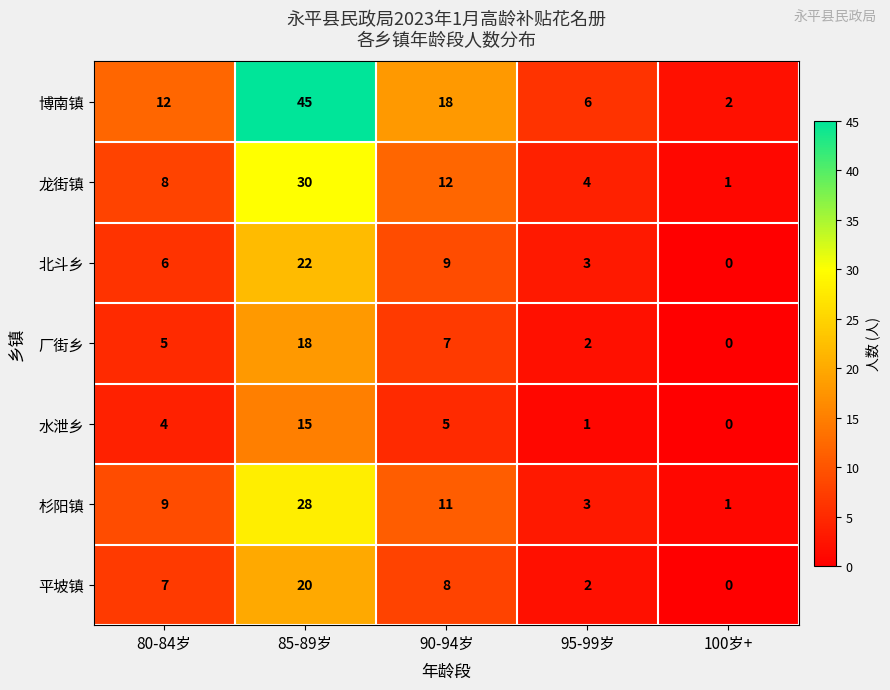

What value does the 龙街镇 series have at 80-84岁?

8